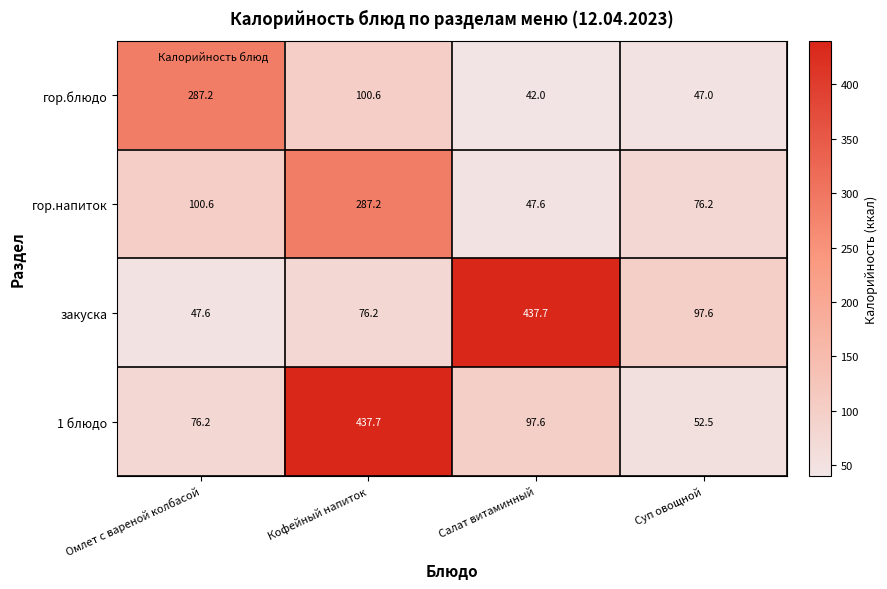

Between Омлет с вареной колбасой and Салат витаминный, which series saw the biggest shift?

закуска